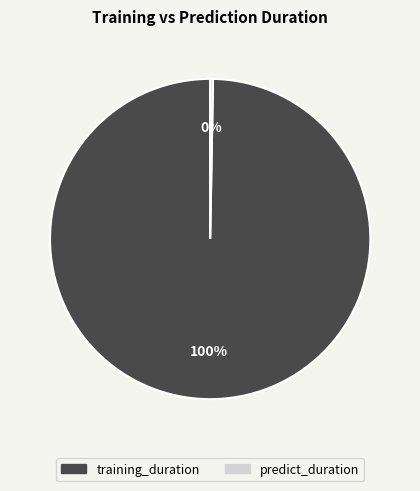

To the nearest percent, what portion does training_duration represent?

100%